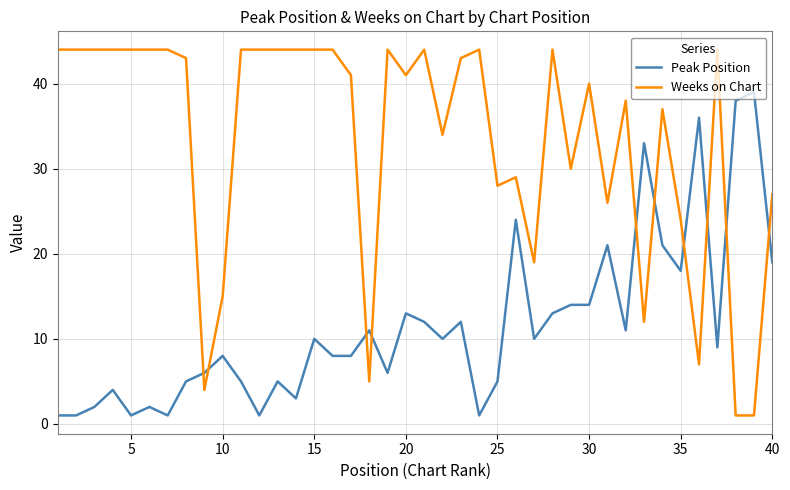

What is the sum of all Peak Position values?

461